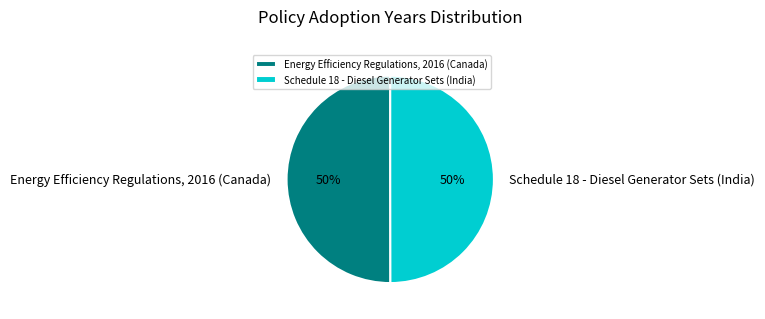

To the nearest percent, what portion does Schedule 18 - Diesel Generator Sets (India) represent?

50%